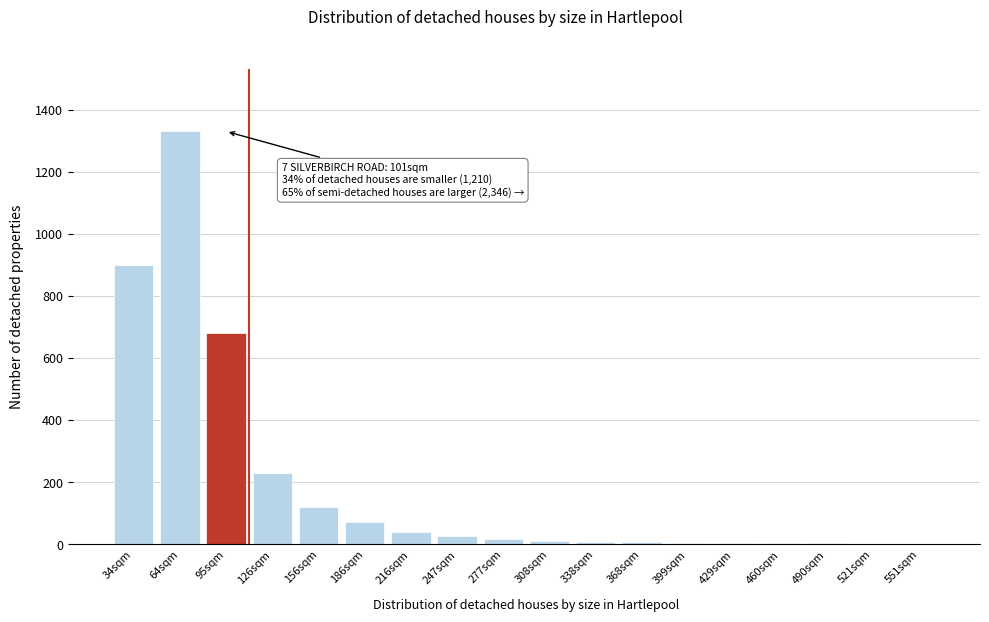

Is it true that the value at 216sqm is 40?

True